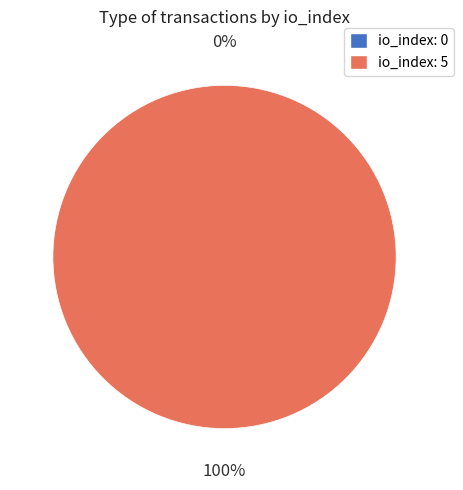

Is the sum of tx_index_0 and tx_index_5 greater than half?

Yes